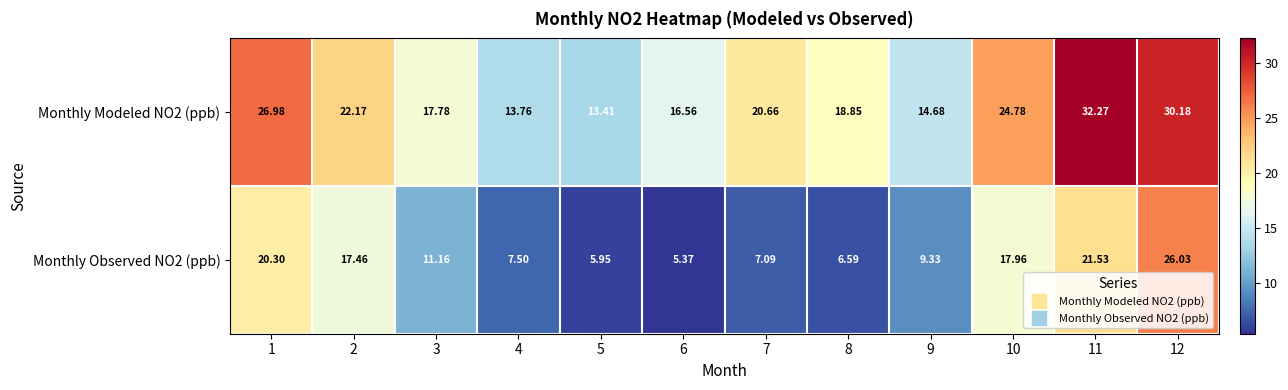

Is the value of Monthly Observed NO2 (ppb) at 10 greater than the value of Monthly Modeled NO2 (ppb) at 3?

Yes